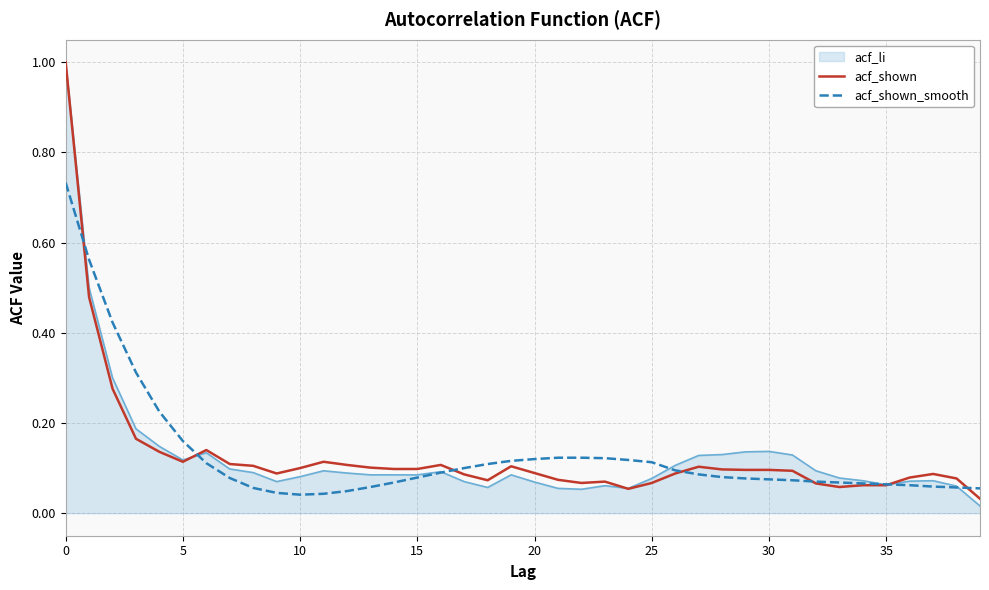

What is the greatest value displayed?

1.0